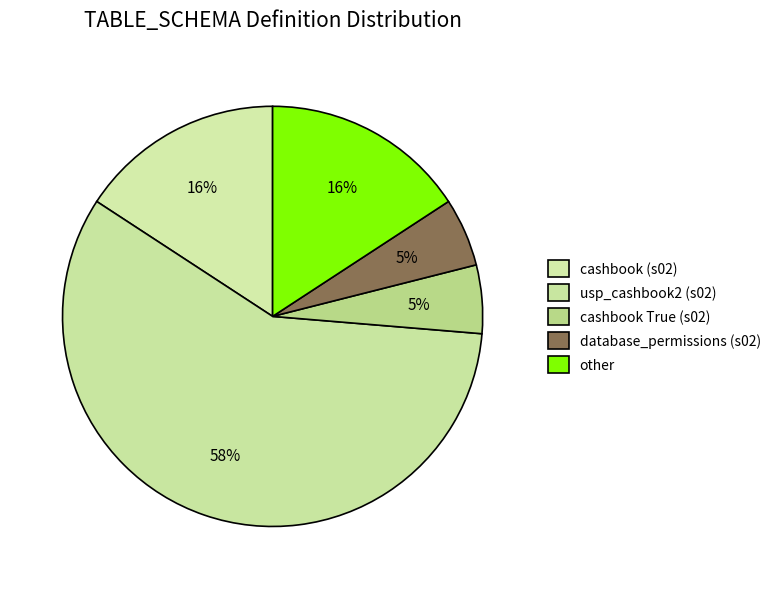

Is it true that other is 3% of the pie?

False